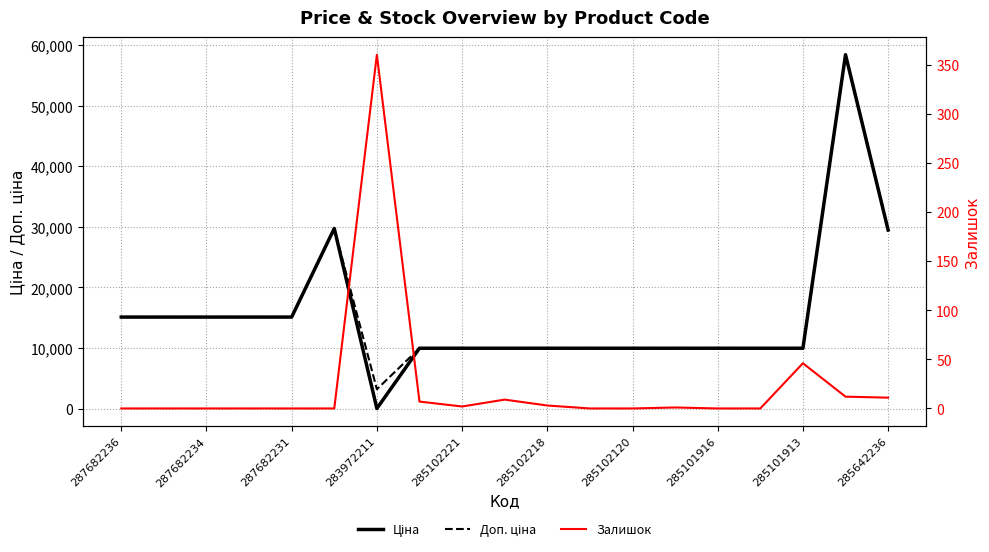

At which category does the chart reach its peak across all series?

17